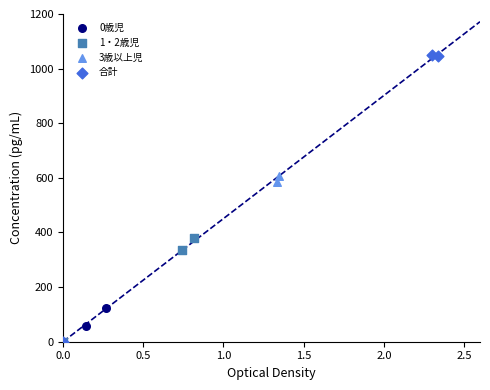

Which series has the widest spread of Y values?

合計